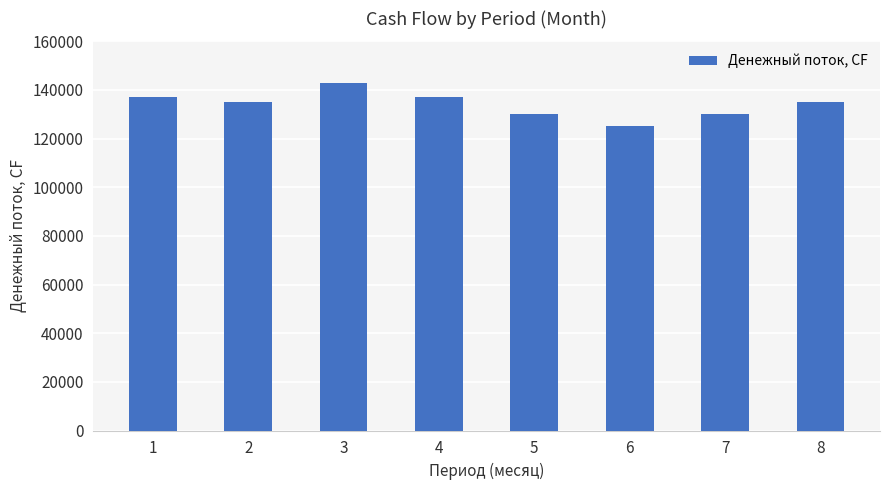

What is the average value?

134000